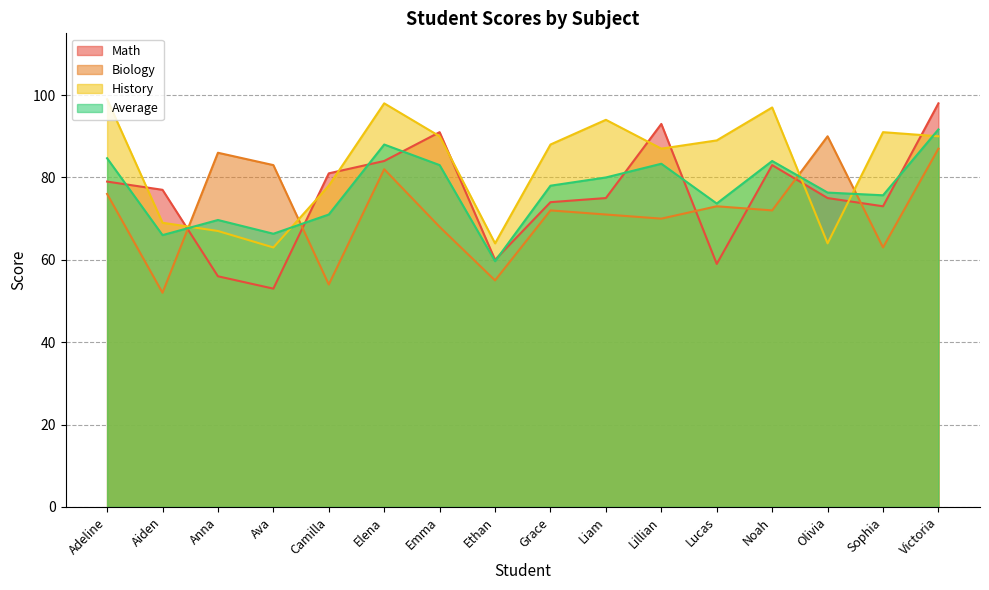

What is the sum of all Average values?

1231.0